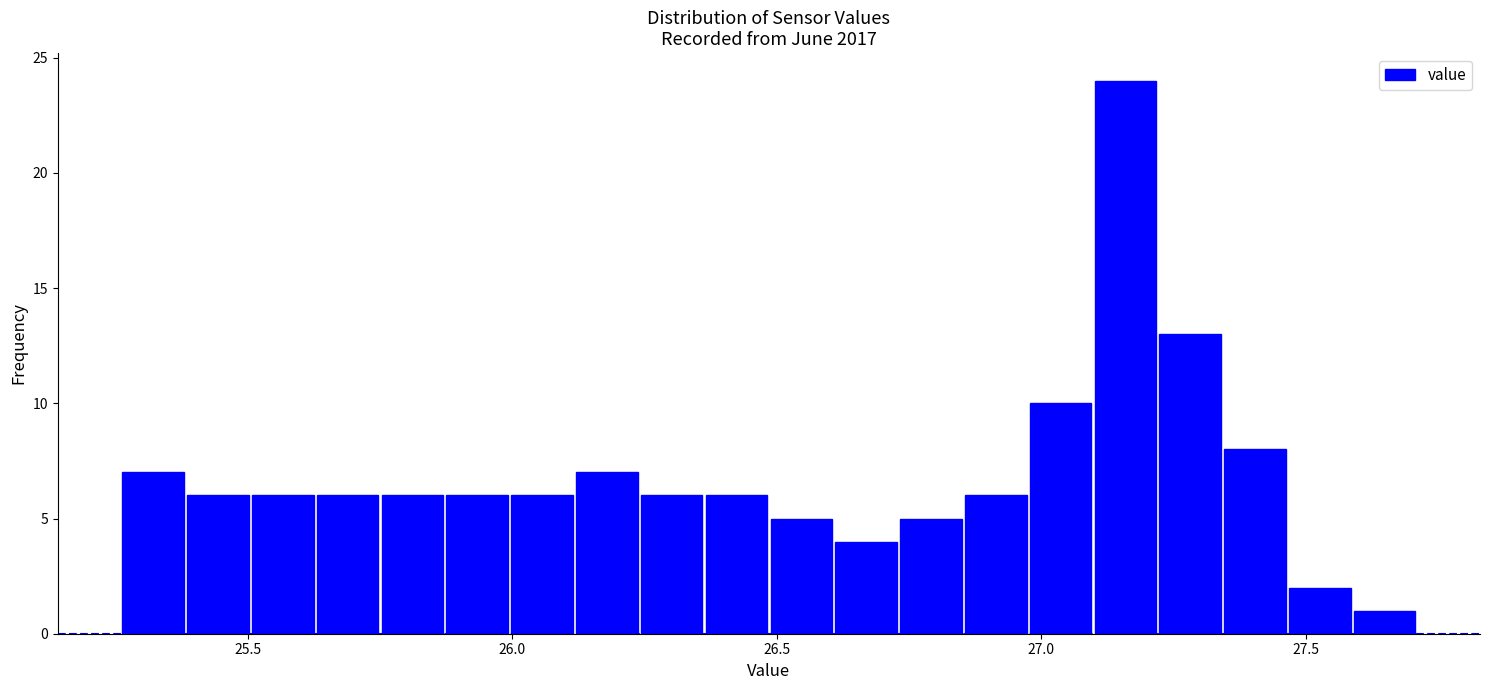

Read against the x-axis, roughly where is the centre of the tallest bar?

27.15